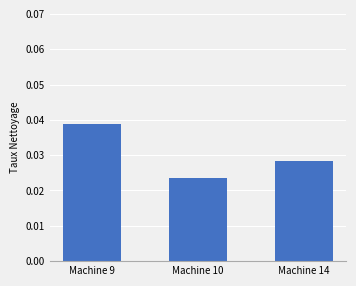

Count the values in the range 0 to 1.

3